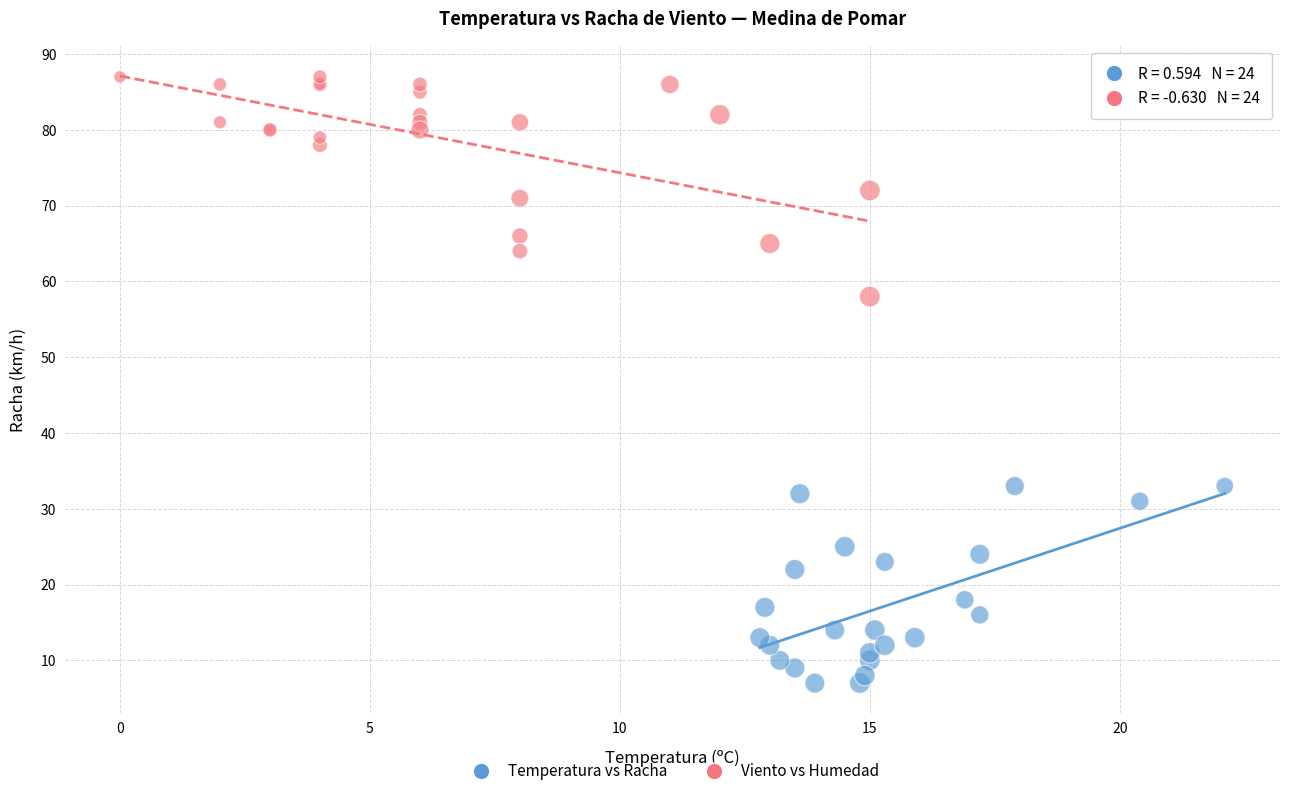

Which series contains the lowest Y value?

Temperatura vs Racha